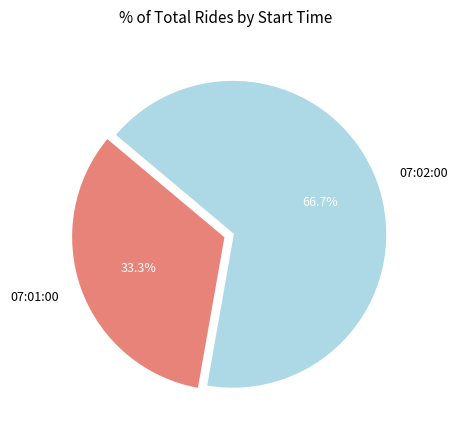

Rank the categories by value from highest to lowest.

07:02:00, 07:01:00